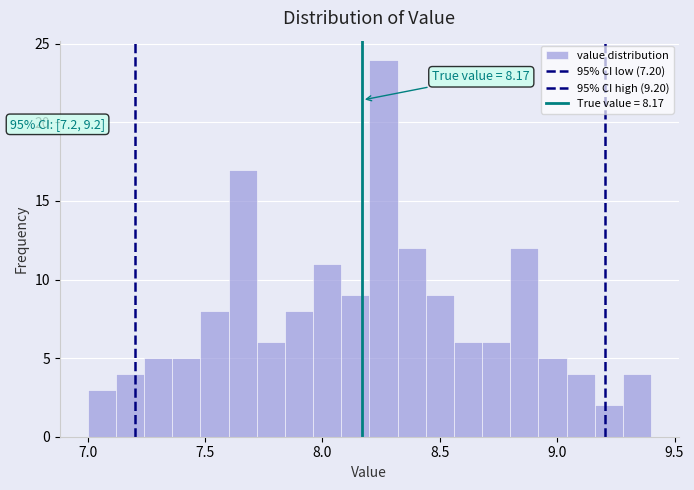

Read against the x-axis, roughly where is the centre of the tallest bar?

8.25